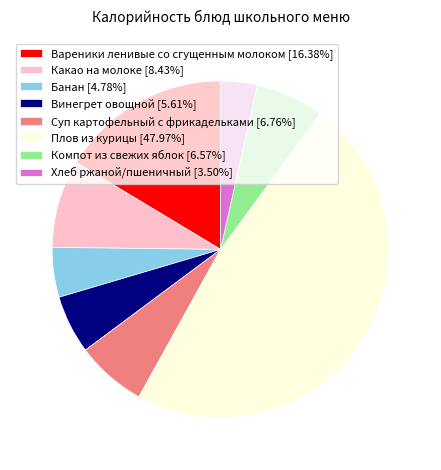

Is there any slice that represents more than half of the pie?

No